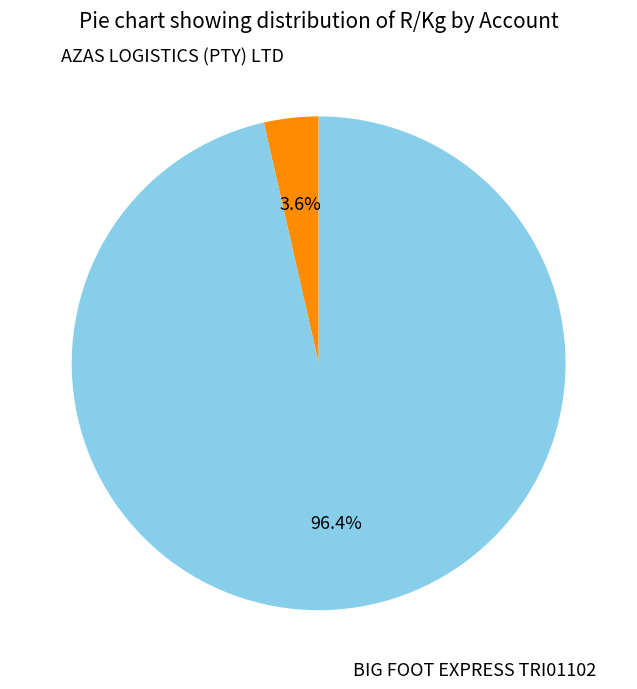

Does any single category account for the majority?

Yes